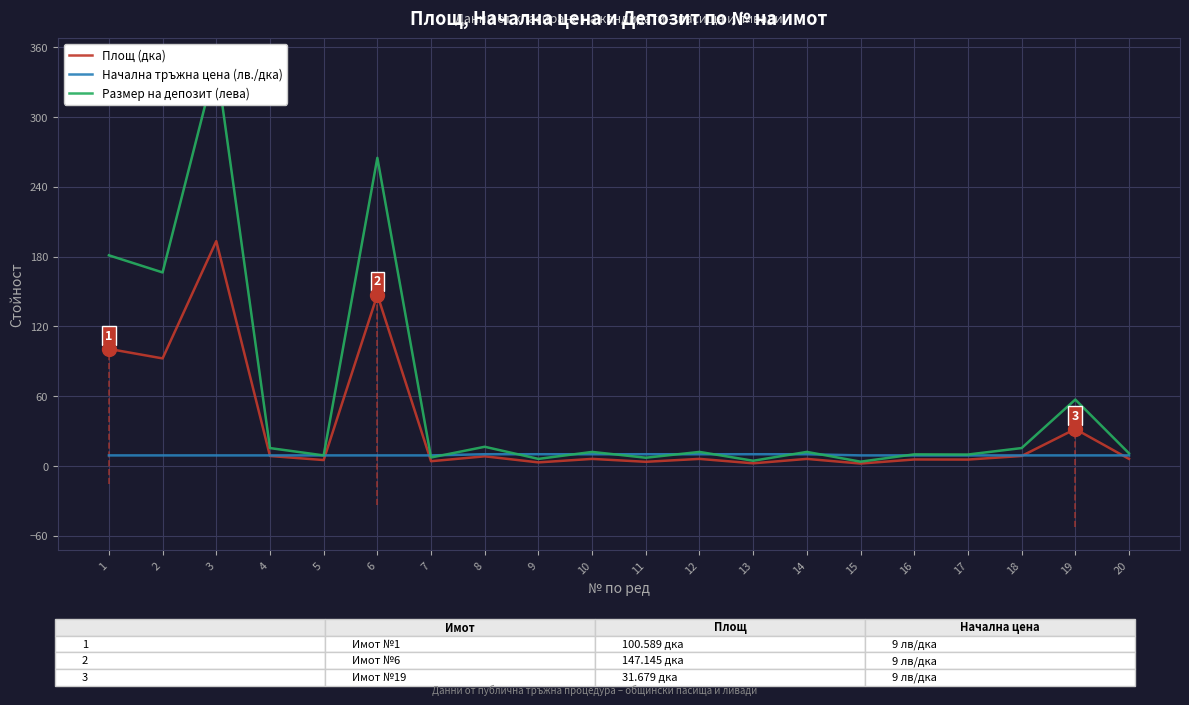

Does the chart display data point markers on the line(s)?

No